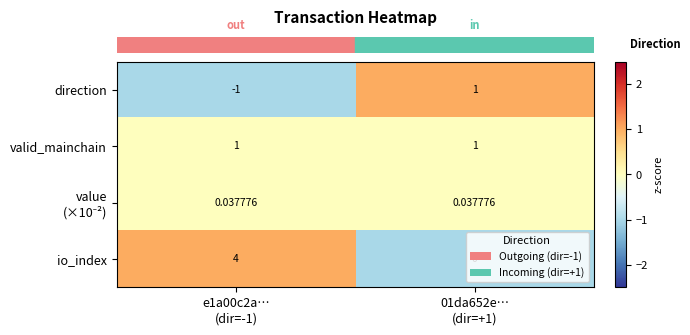

Which series has the largest total across all categories?

io_index